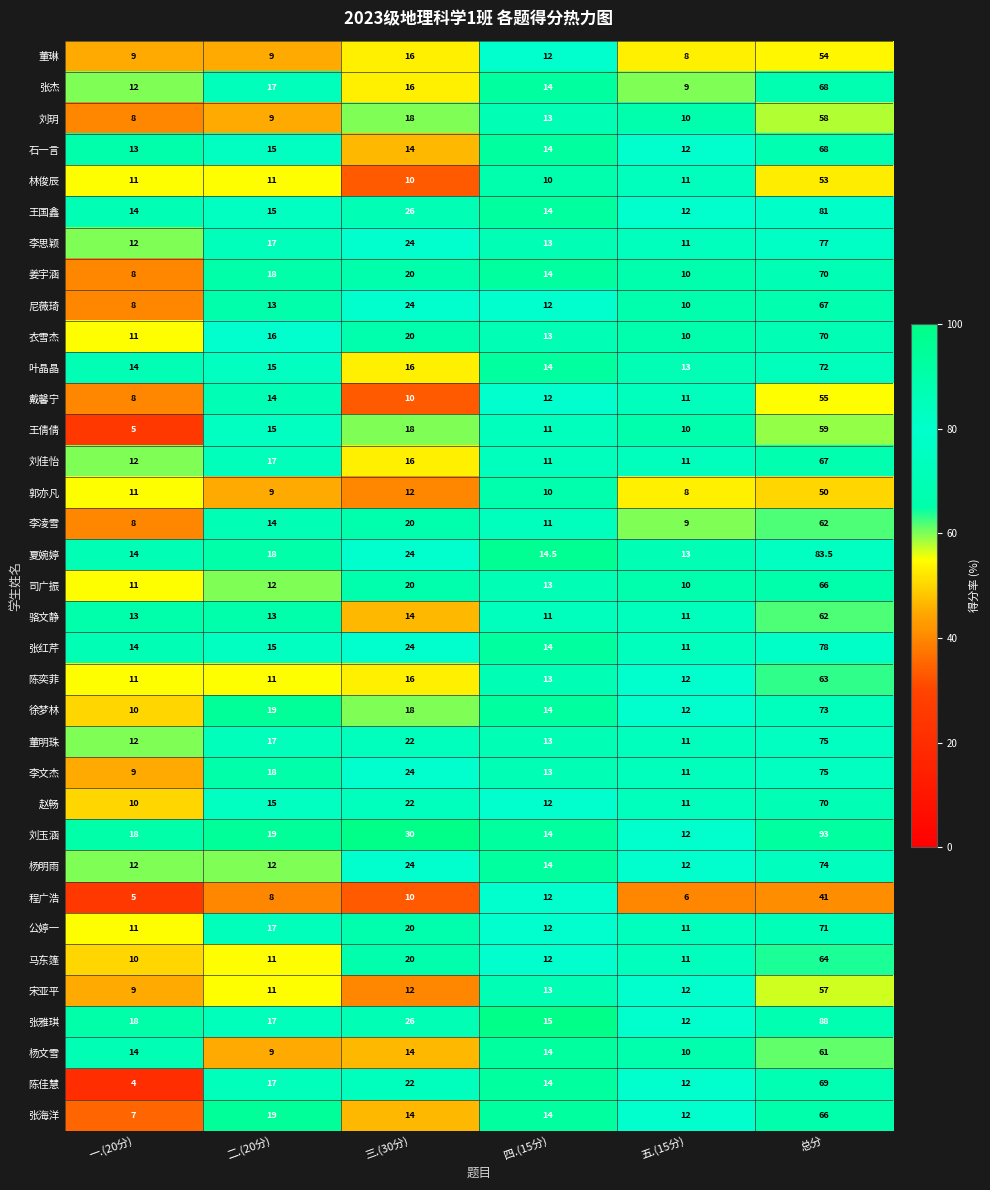

List the labels in order of 尼薇琦 value, largest first.

总分, 三.(30分), 二.(20分), 四.(15分), 五.(15分), 一.(20分)